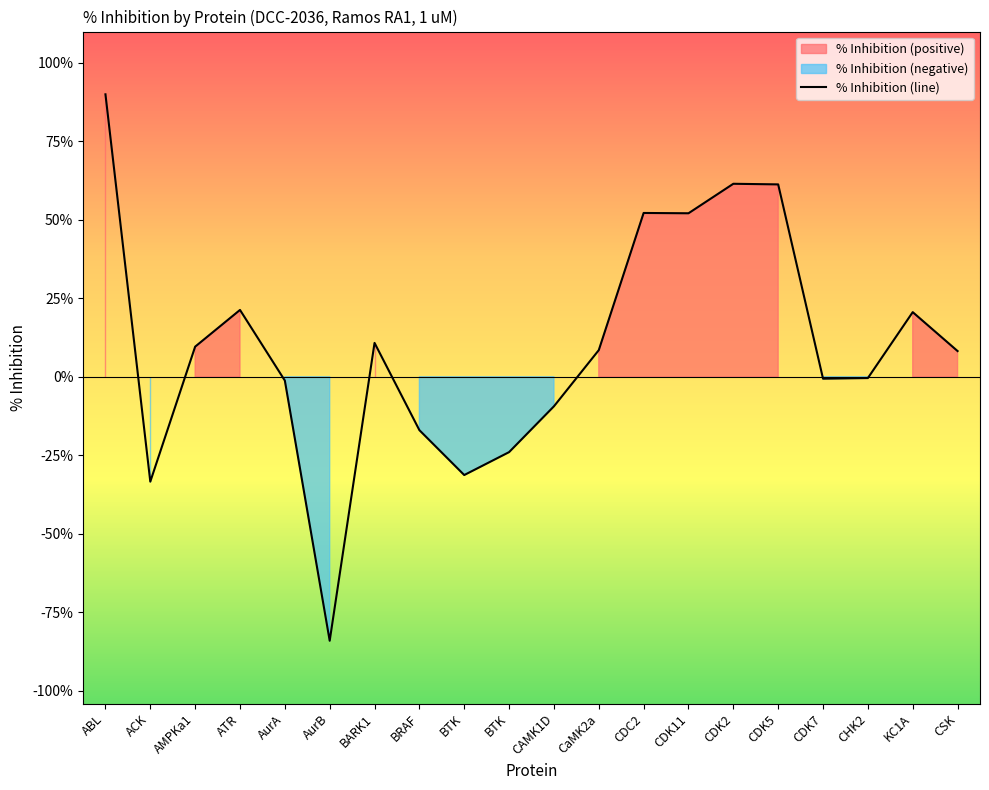

How many values are above zero?

11